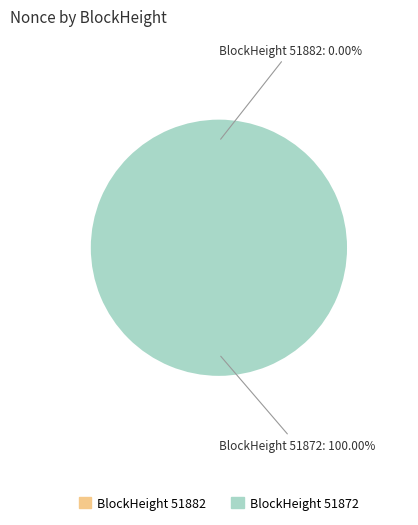

To the nearest percent, what is the average slice percentage?

50%